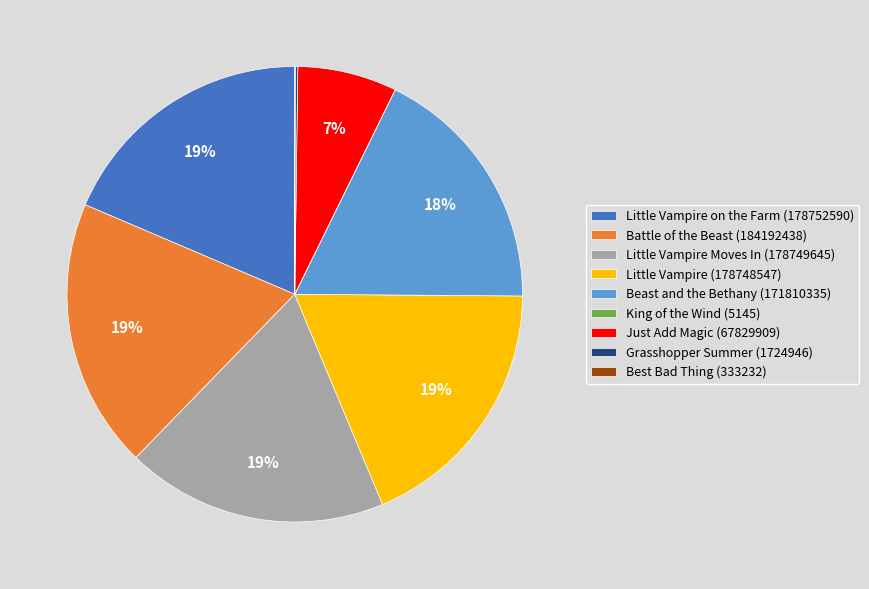

Combined, do Just Add Magic (67829909) and Beast and the Bethany (171810335) account for over 50%?

No